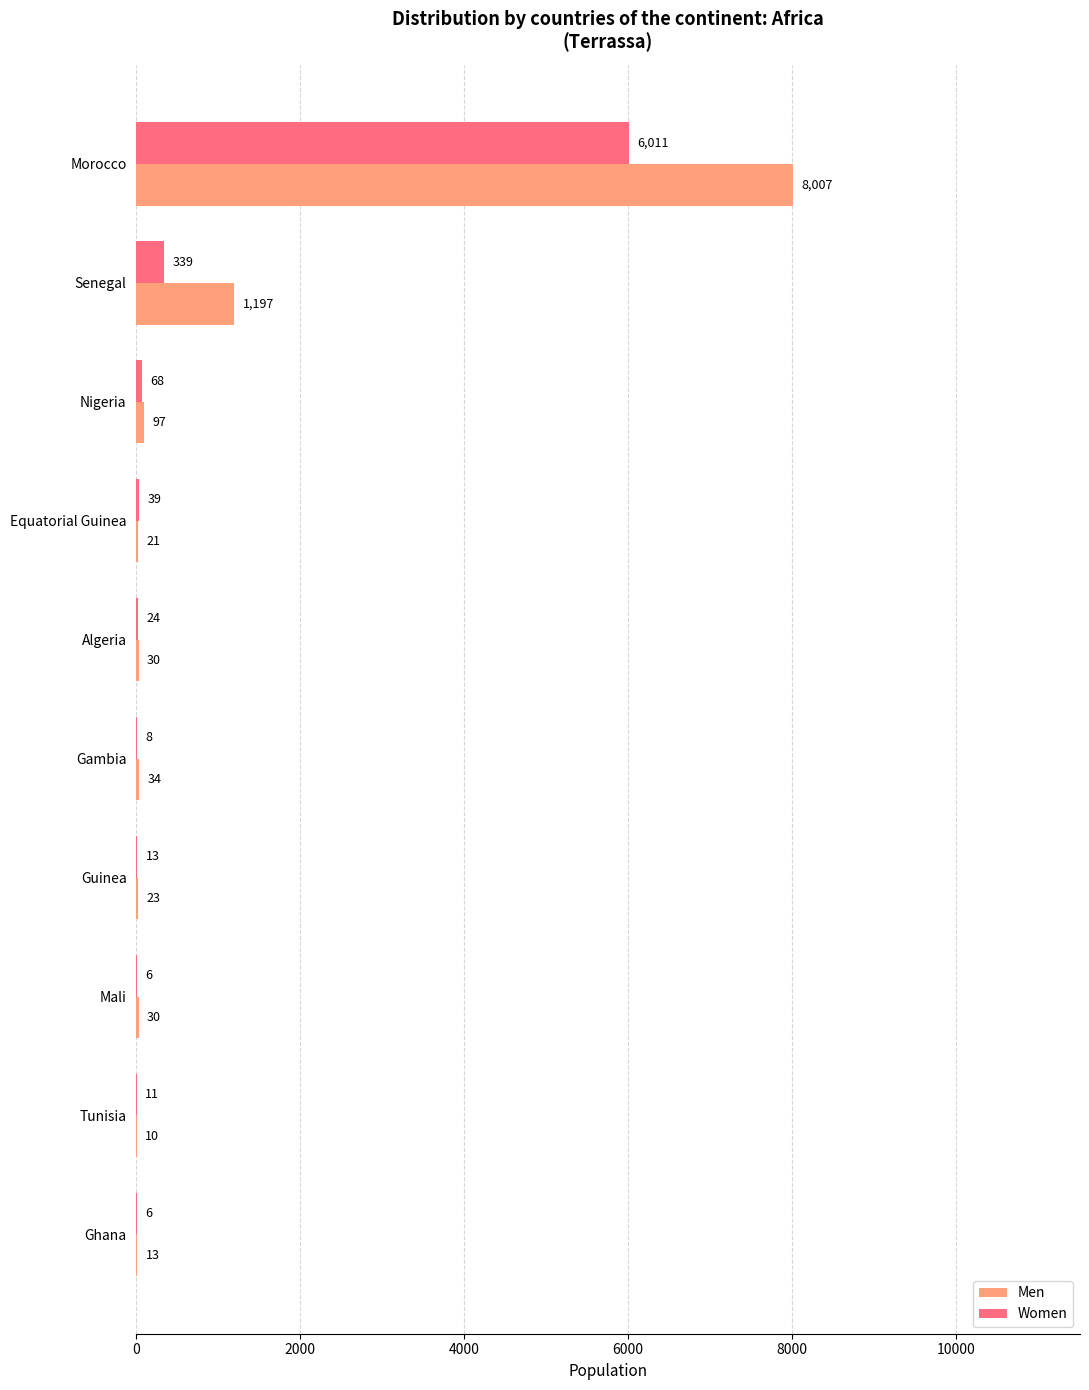

The value of Men at Morocco is 5400. True or false?

False